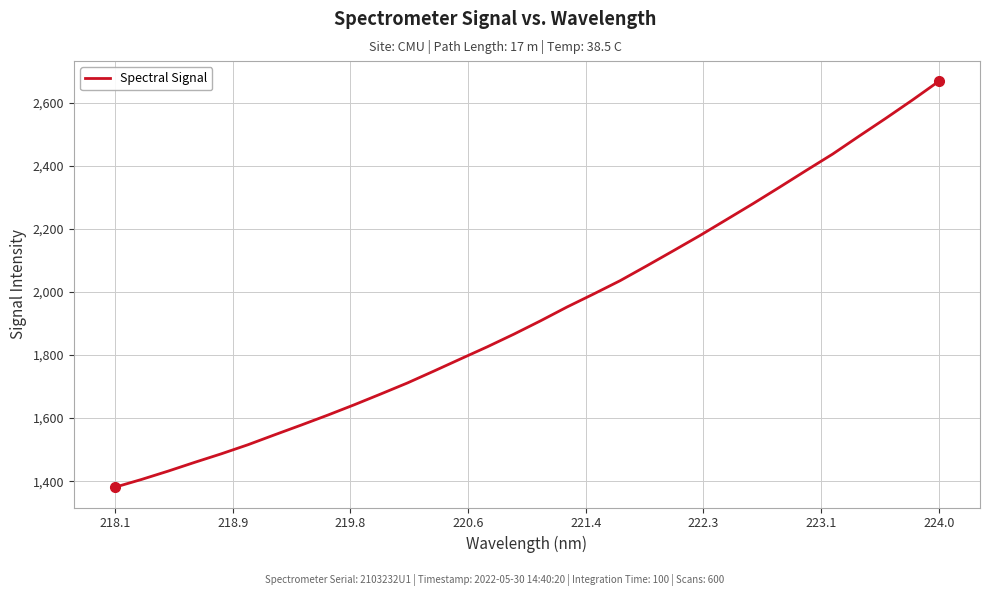

What is the smallest value displayed?

1381.0